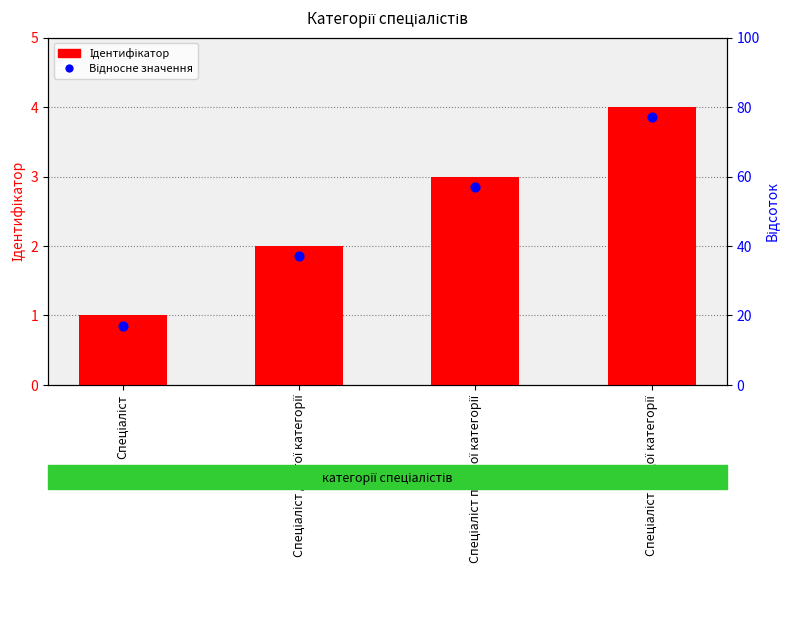

What is the total value across all series at Спеціаліст другої категорії?

3.9